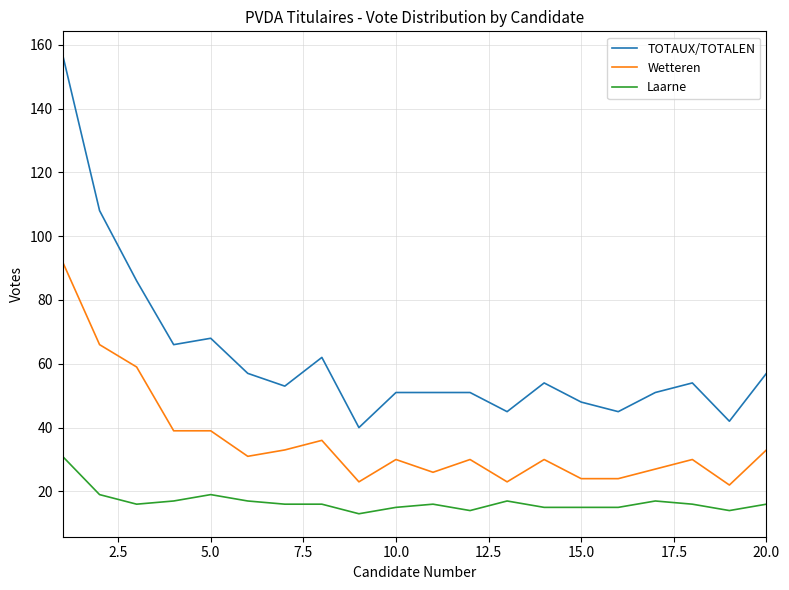

True or false: TOTAUX/TOTALEN and Laarne cross at least once.

False